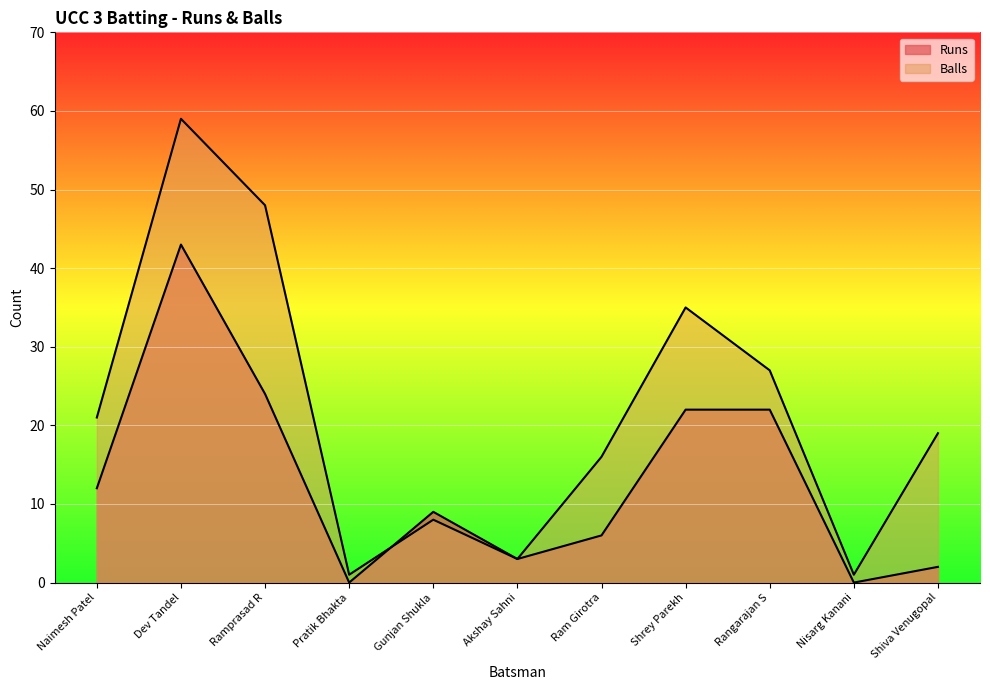

What is the sum of the Balls values at Ram Girotra and Pratik Bhakta?

17